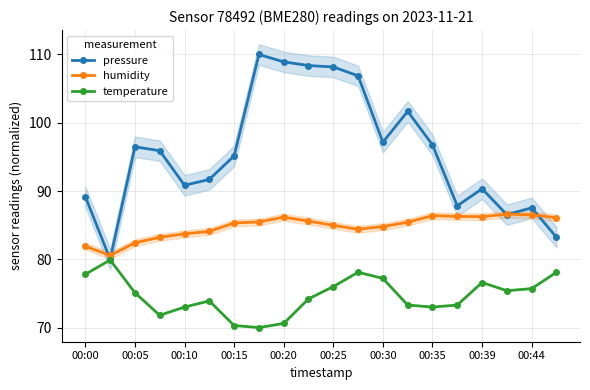

In pressure, how many points are higher than both neighbors (excluding endpoints)?

5